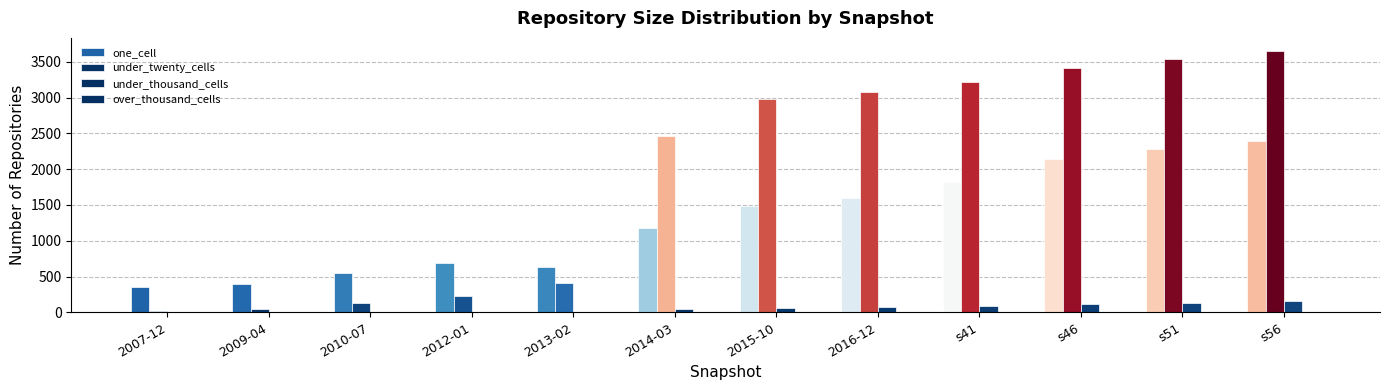

How many series are shown in this chart?

3